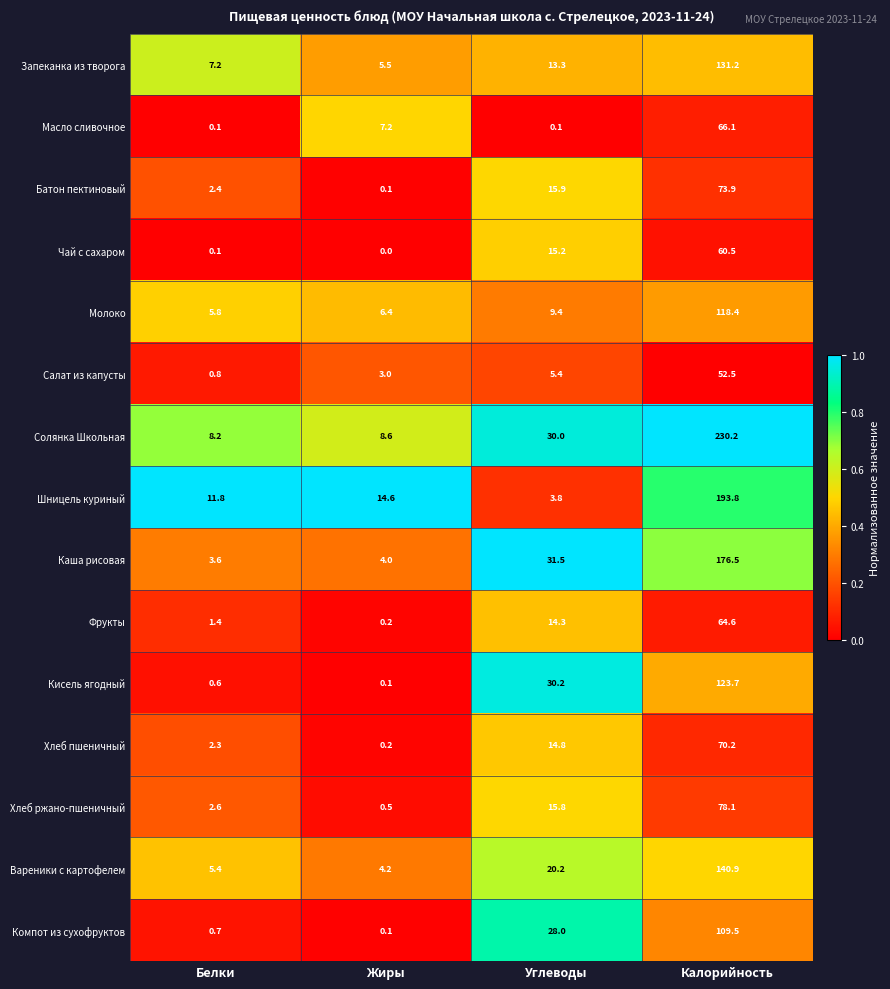

Read the Чай с сахаром value at Углеводы.

15.2